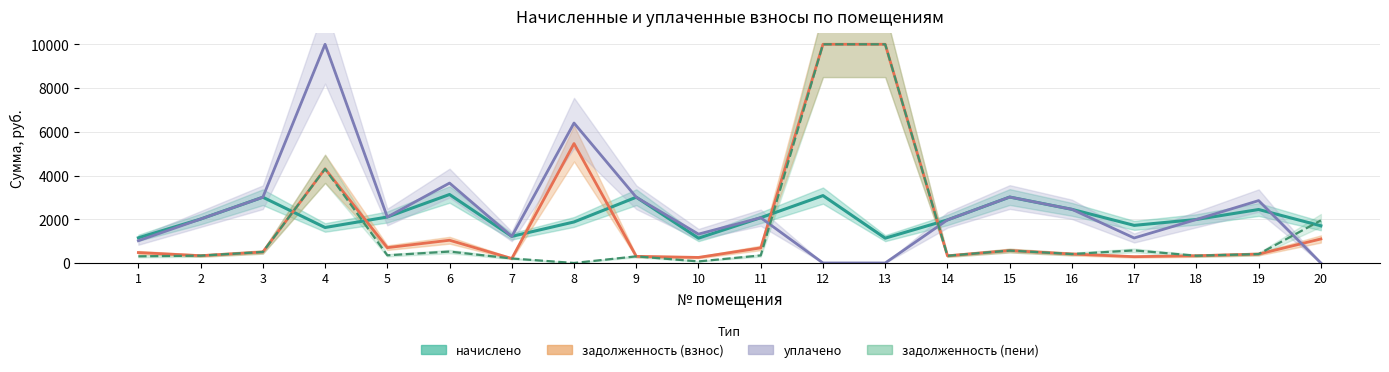

What is the value of the задолженность (пени) point at the 10th from the left?

71.7